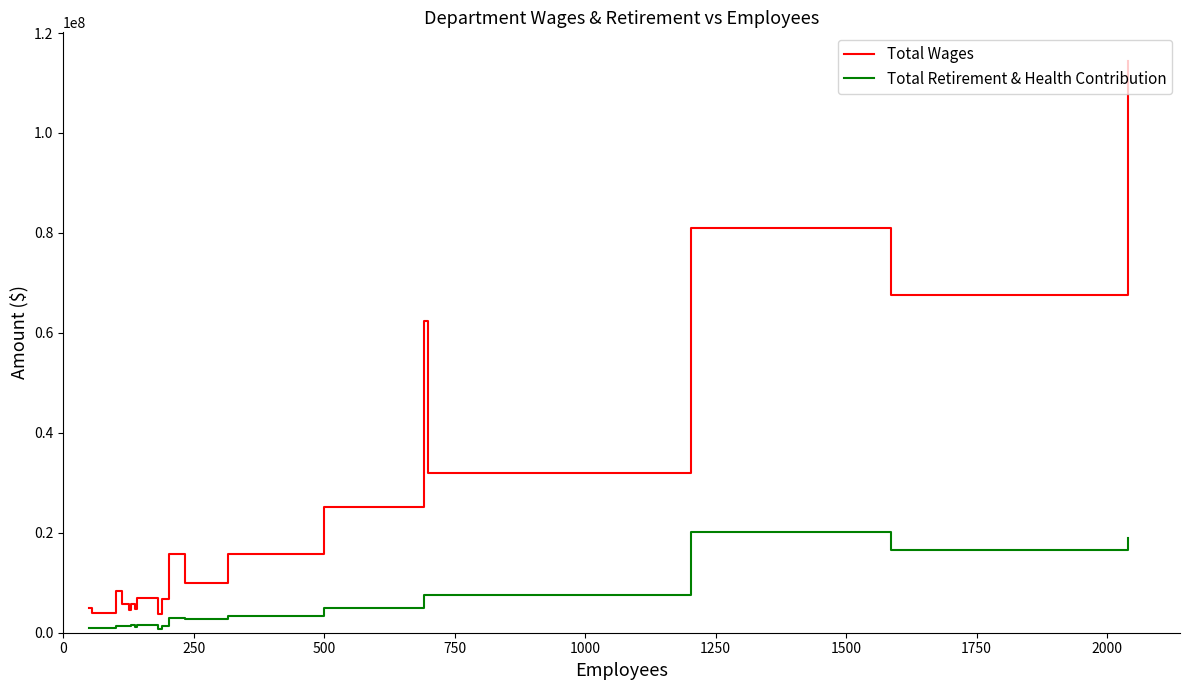

True or false: Total Retirement & Health Contribution and Total Wages intersect in this chart.

False